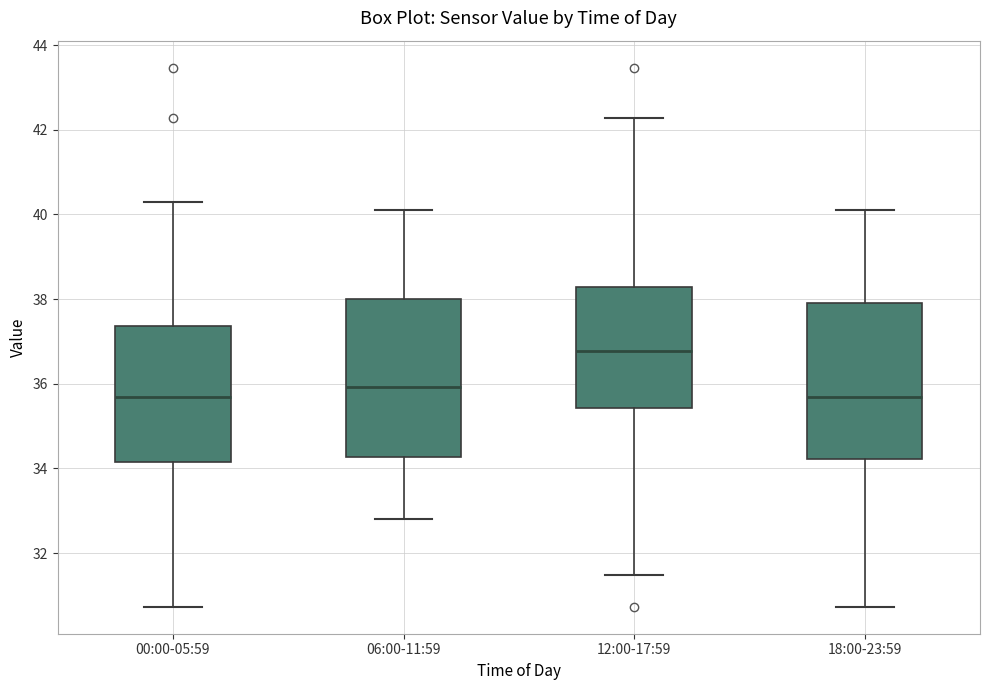

Where does the lower whisker of the box for 12:00-17:59 end on the y-axis? The values are not printed on the chart, so give them approximately, as read against the axis.

31.4